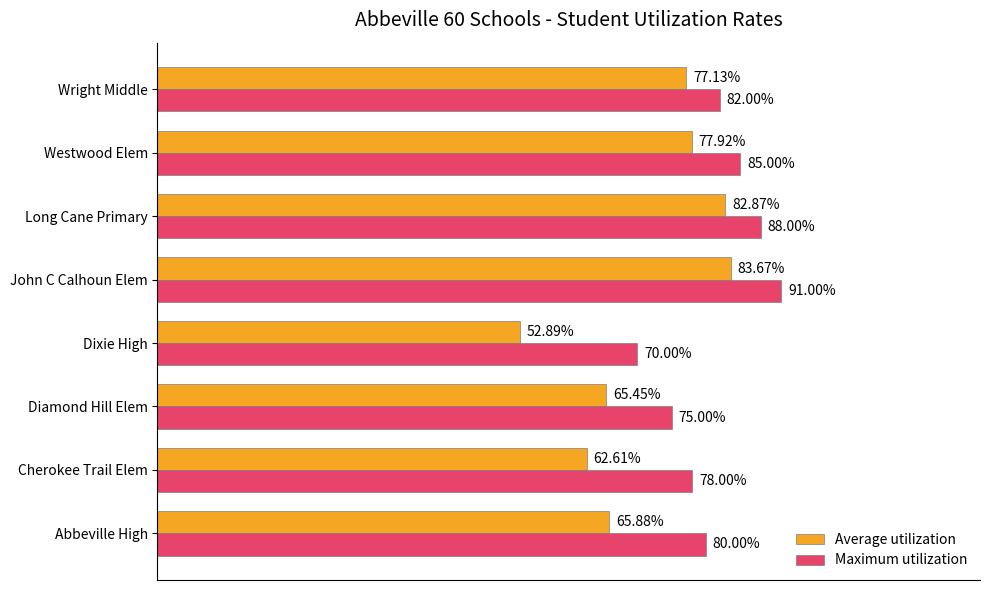

Rank the series by their maximum value, from lowest to highest.

Average utilization, Maximum utilization